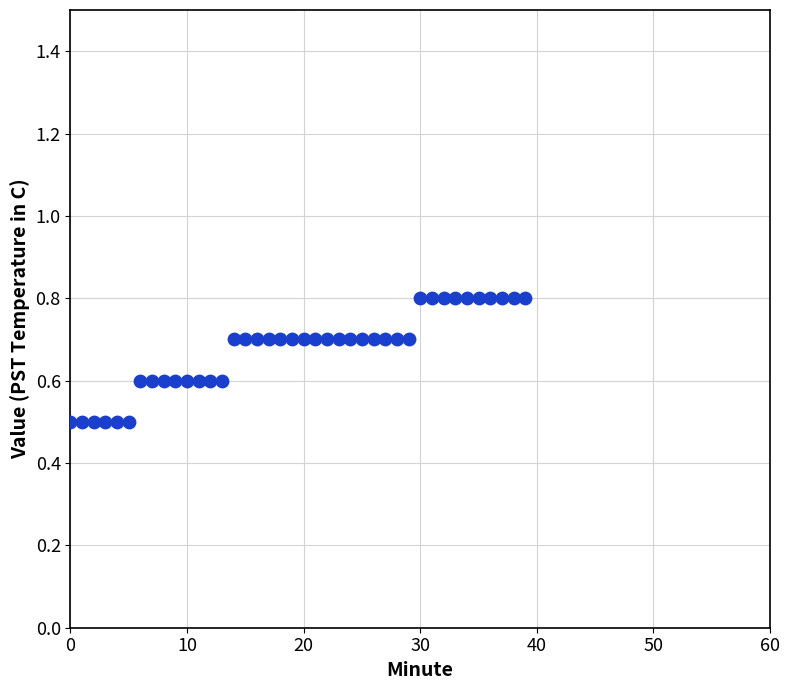

What is the range of Y values (max minus min)?

0.3